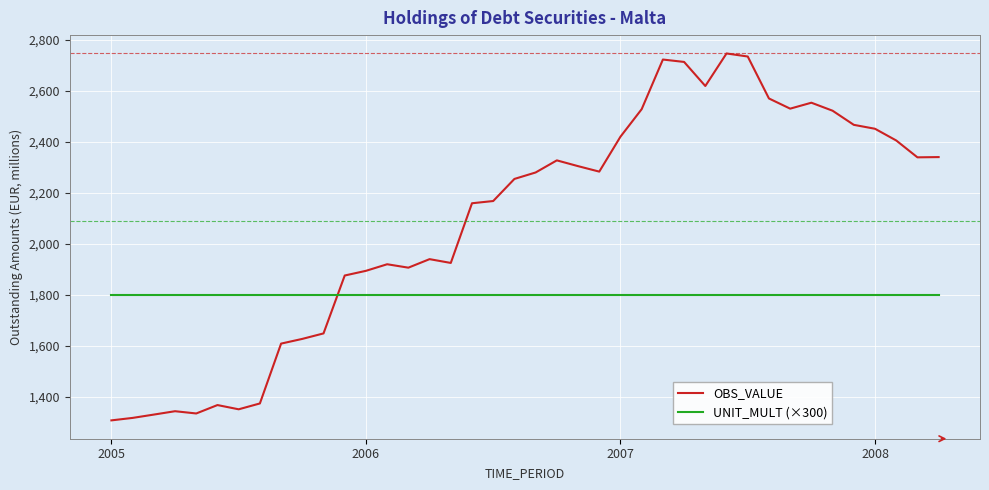

How many times do OBS_VALUE and UNIT_MULT (×300) cross each other?

1